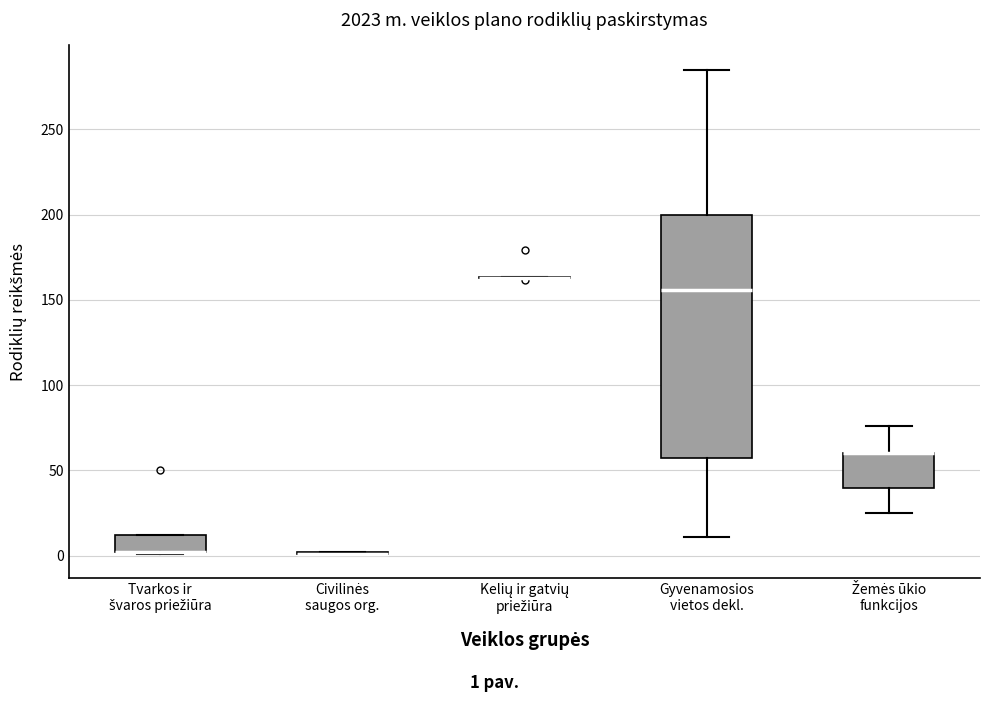

Reading left to right, transcribe this box plot: for each box, give where its median line is, the range the box spans, and where its two whiskers end, as read against the y-axis. The values are not printed on the chart, so give them approximately, as read against the axis.

Tvarkos ir švaros priežiūra: median 0 (drawn on the box's lower edge), box 0 to 10, whiskers 0 to 10
Civilinės saugos org.: box collapsed to a line at 0, whiskers 0 to 0
Kelių ir gatvių priežiūra: box collapsed to a line at 165, whiskers 165 to 165
Gyvenamosios vietos dekl.: median 155, box 60 to 200, whiskers 10 to 285
Žemės ūkio funkcijos: median 60 (drawn on the box's upper edge), box 40 to 60, whiskers 25 to 75